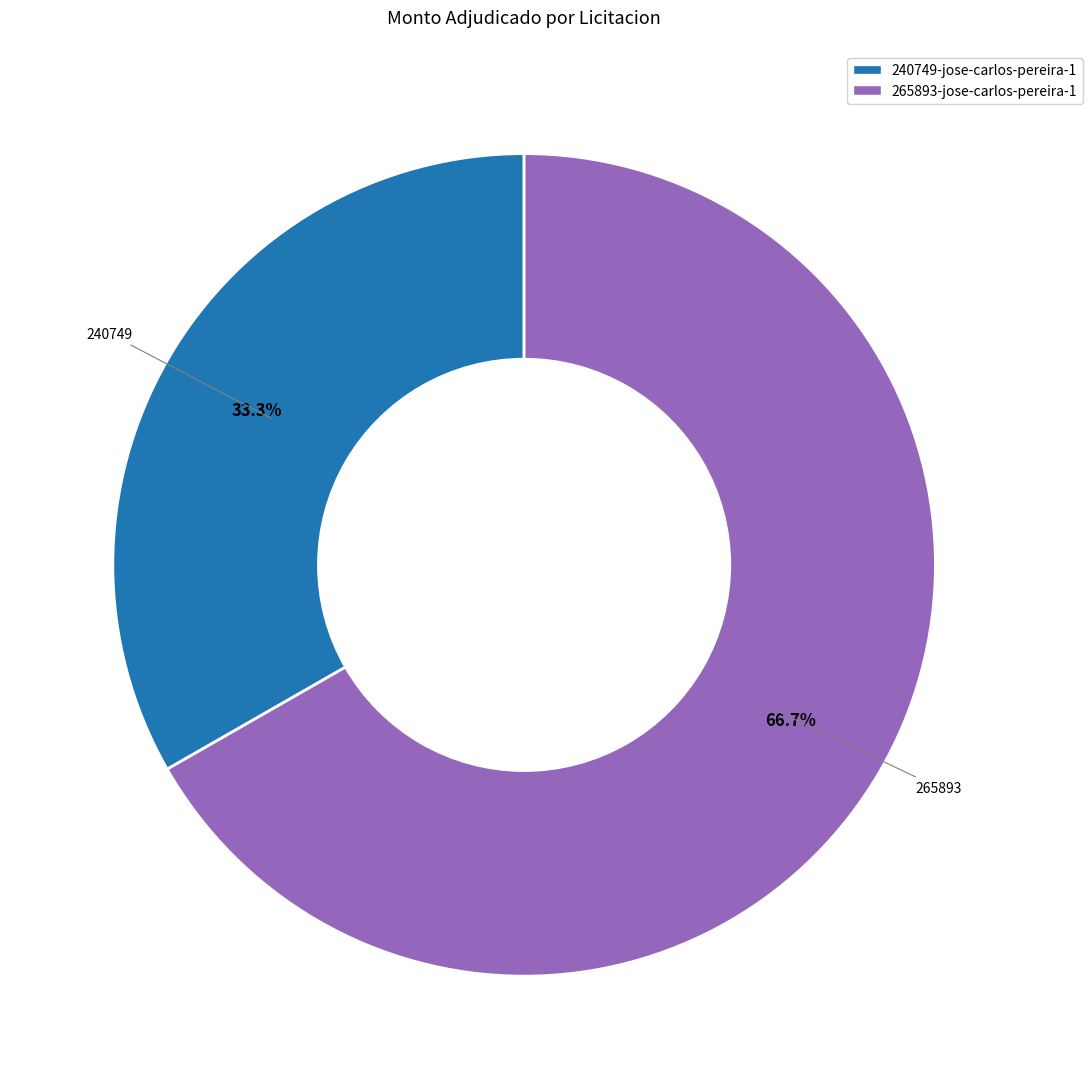

What is the ratio of the value at 240749-jose-carlos-pereira-1 to the value at 265893-jose-carlos-pereira-1?

0.5